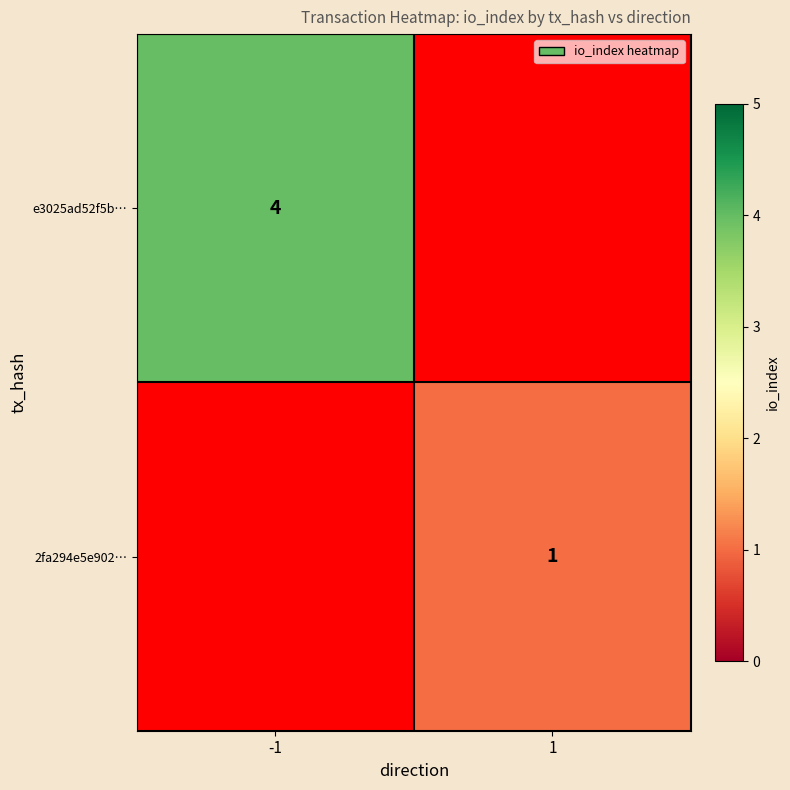

What is the minimum value shown in the chart?

1.0